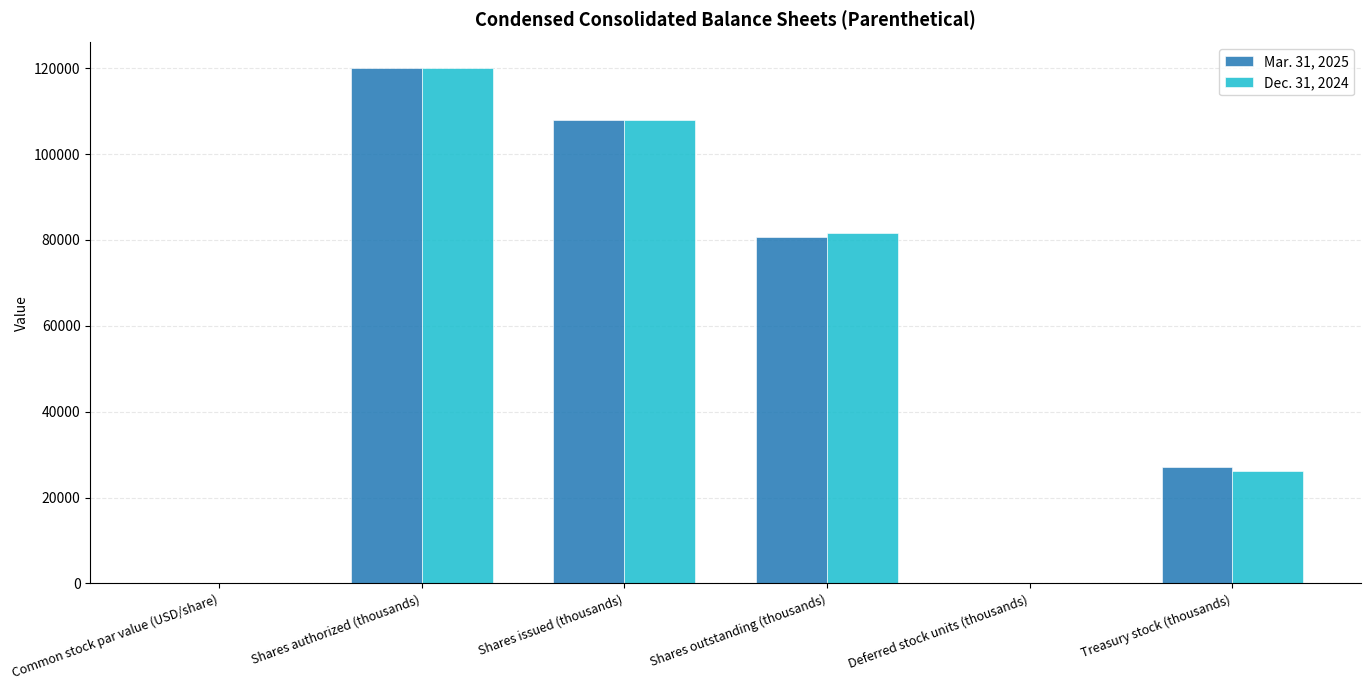

What is the sum of the Dec. 31, 2024 values at Shares outstanding (thousands) and Shares issued (thousands)?

189440.0